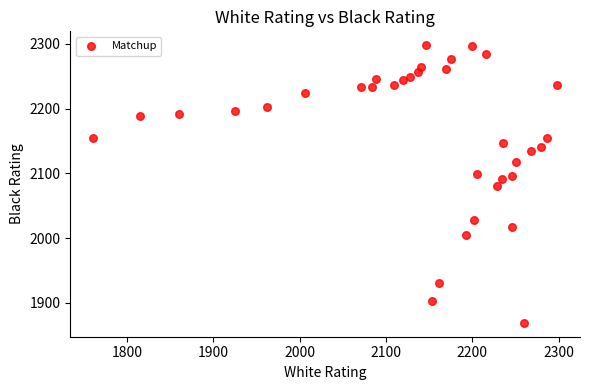

What is the range of X values (max minus min)?

537